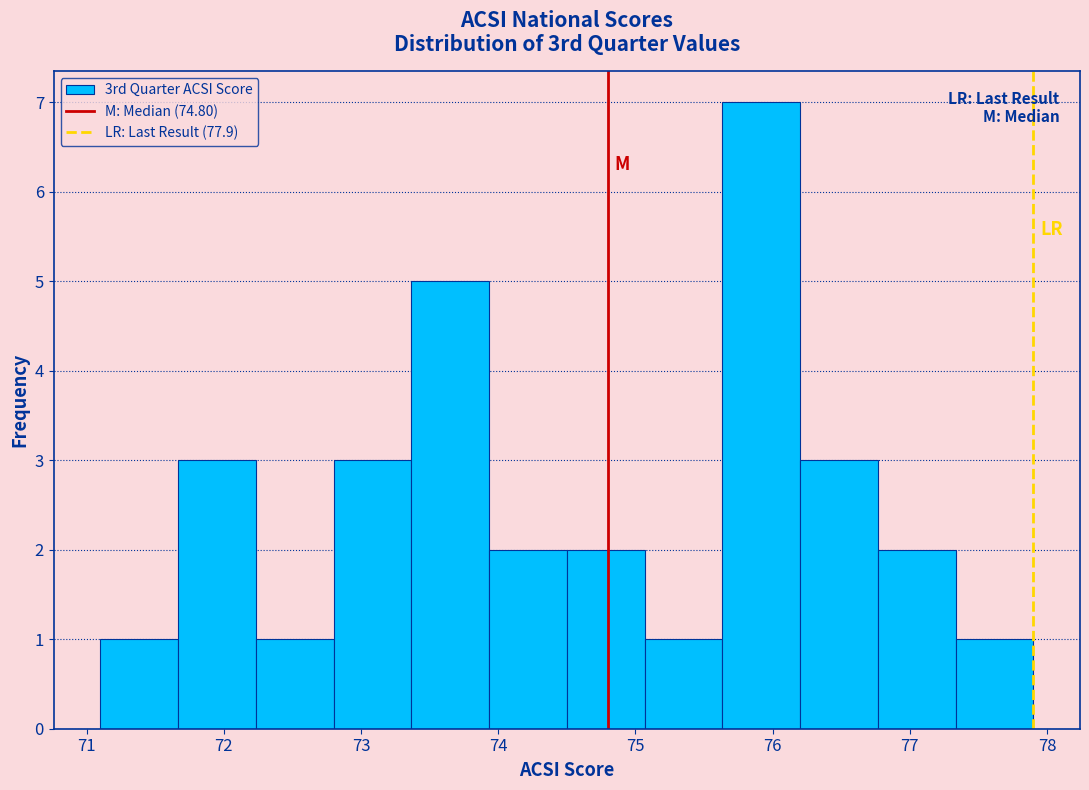

Reading left to right, transcribe this chart: for each bar, give the range it covers on the x-axis and its height. Neither the bar edges nor the heights are printed on the chart, so give them approximately, as read against the axes.

71.1 to 71.7: 1
71.7 to 72.2: 3
72.2 to 72.8: 1
72.8 to 73.4: 3
73.4 to 73.9: 5
73.9 to 74.5: 2
74.5 to 75.1: 2
75.1 to 75.6: 1
75.6 to 76.2: 7
76.2 to 76.8: 3
76.8 to 77.3: 2
77.3 to 77.9: 1